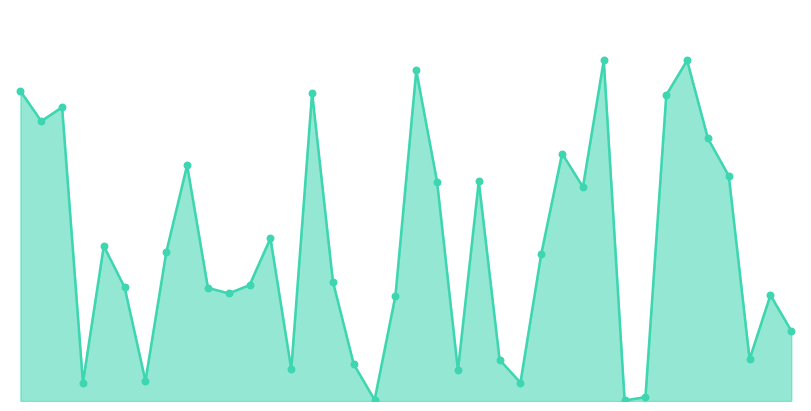

Is this an area chart (filled region under the line)?

Yes